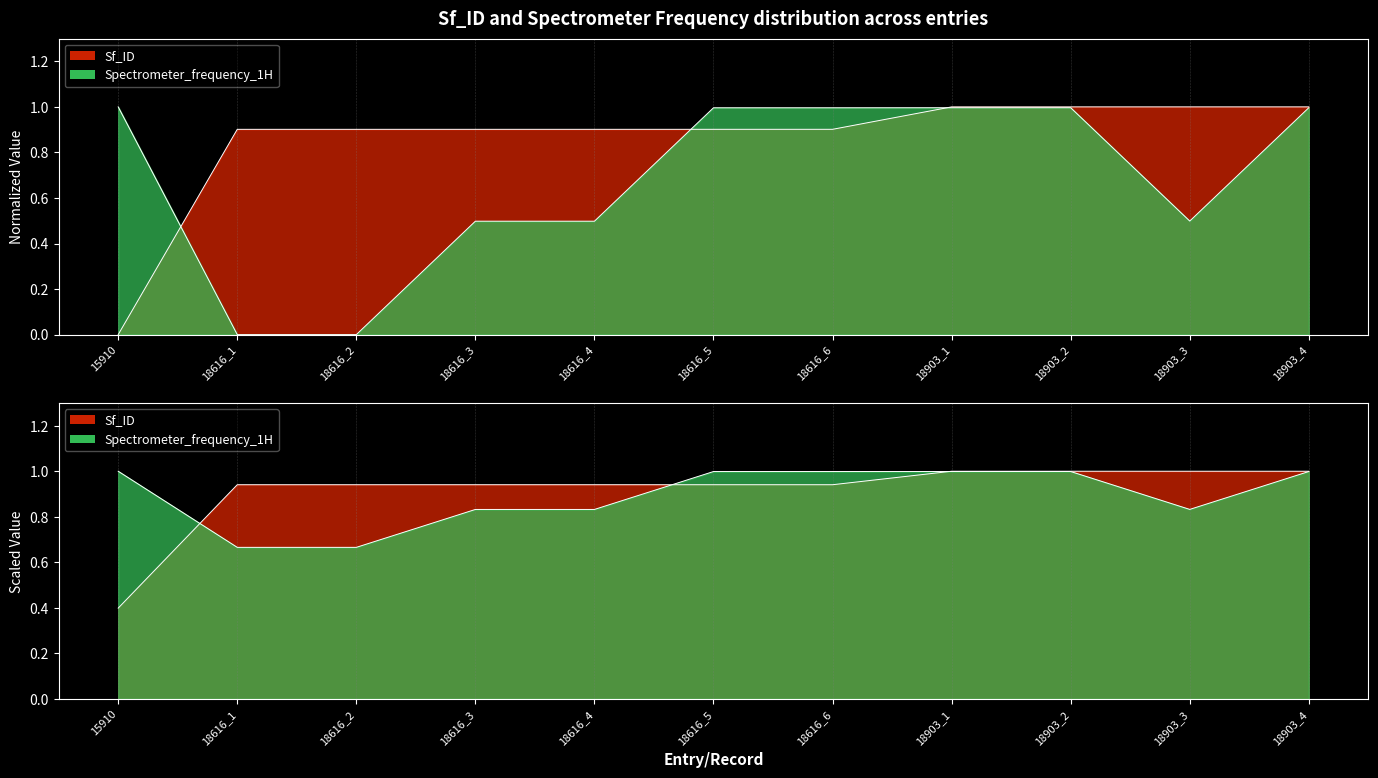

List the series in order of their overall mean, lowest first.

Spectrometer_frequency_1H, Sf_ID